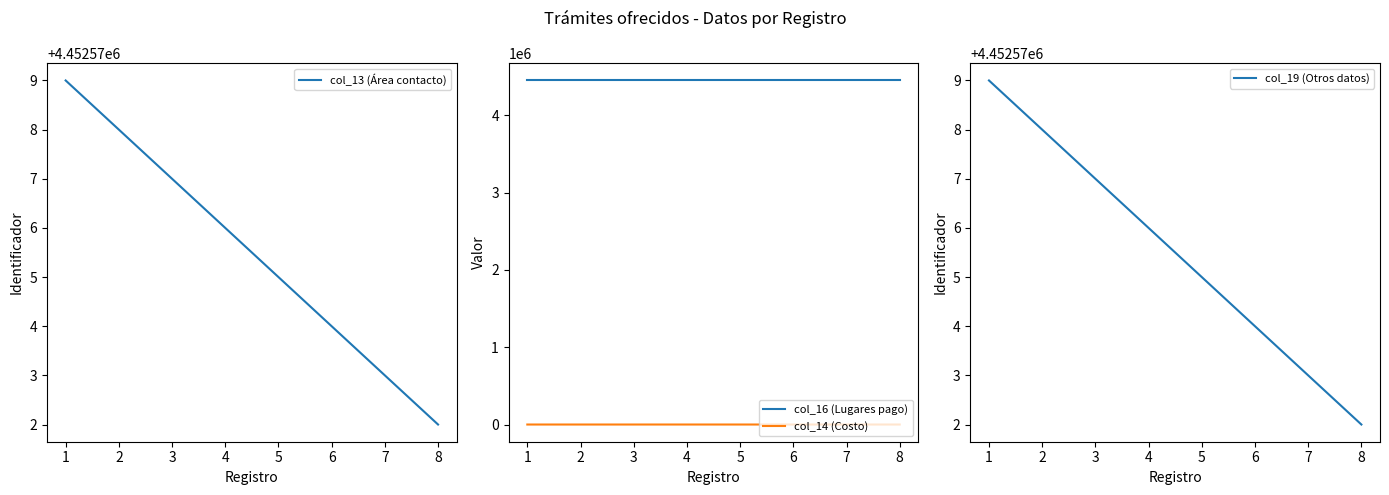

True or false: col_13 (Área contacto) and col_19 (Otros datos) cross at least once.

False